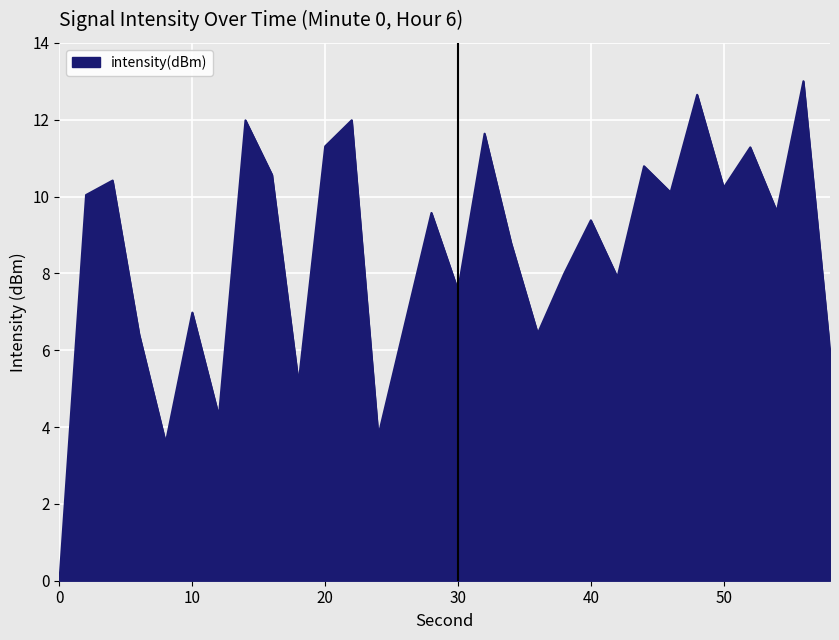

What is the difference between the maximum and minimum values?

13.0